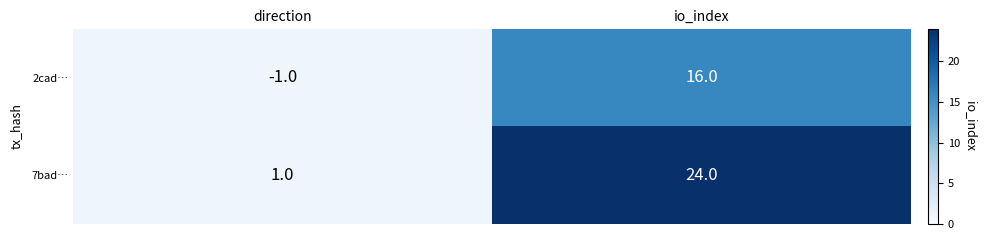

At which label does 2cad… reach its peak?

io_index